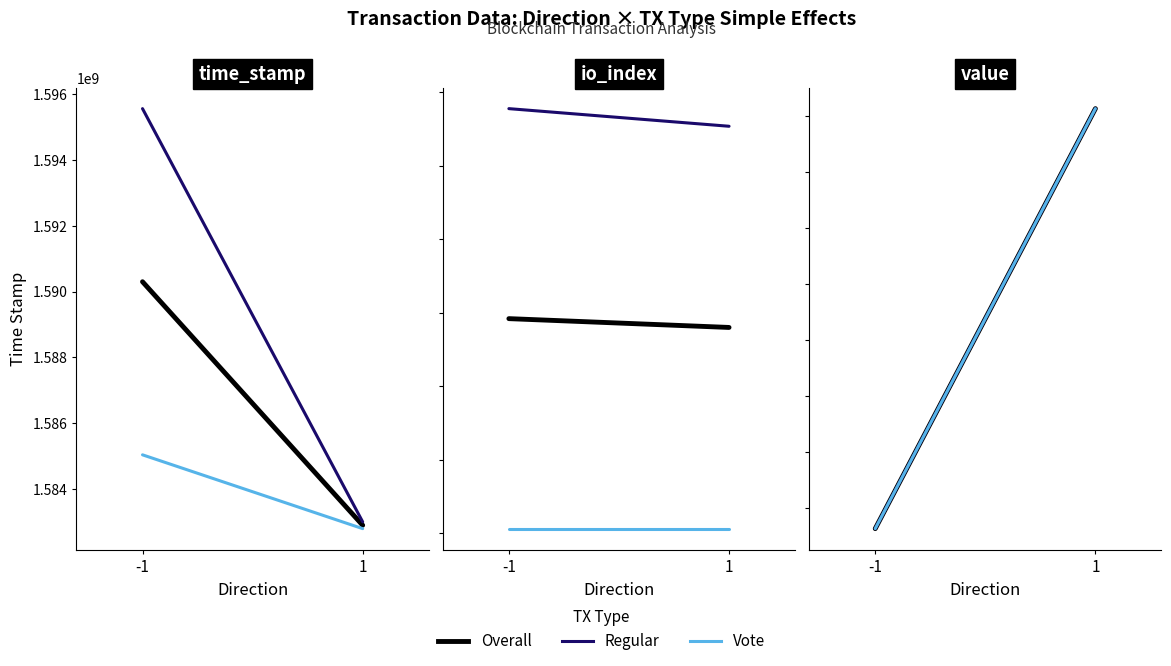

What is the smallest value displayed?

32.1